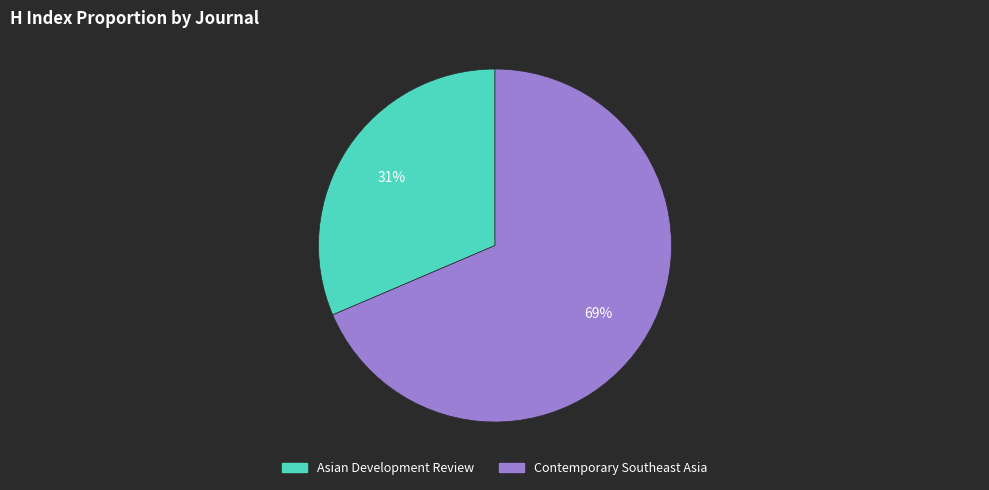

To the nearest percent, what is the combined percentage of Asian Development Review and Contemporary Southeast Asia?

100%